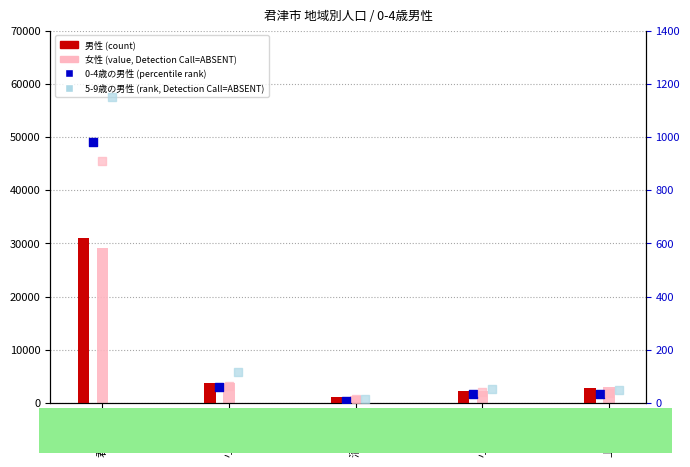

At how many categories does at least one series exceed 23253?

1